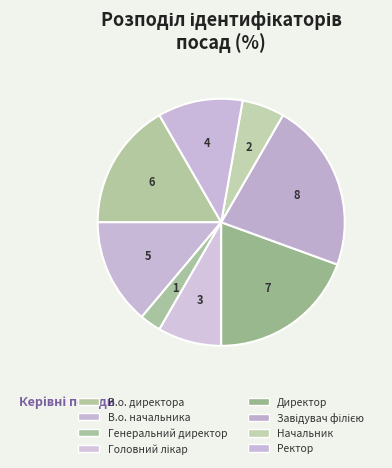

How many slices are in this pie chart?

8